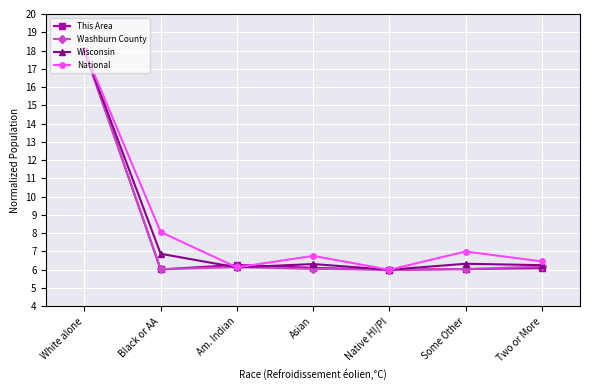

What is the approximate value of Wisconsin at White alone?

18.0